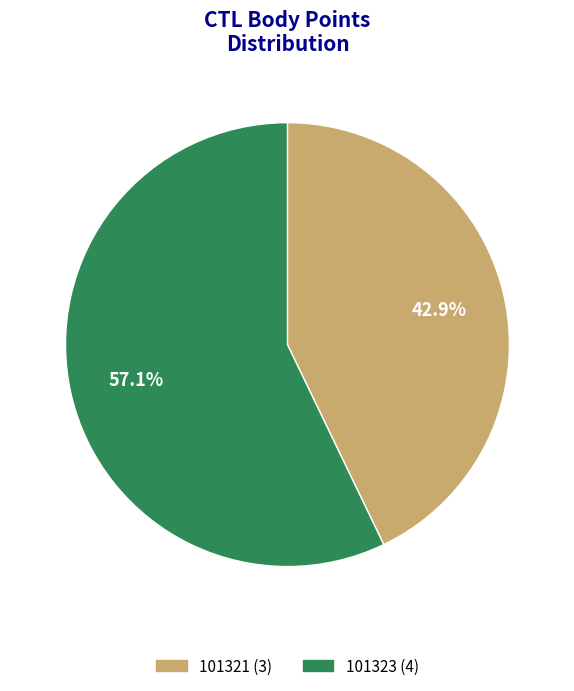

Which has a higher value, 101321 or 101323?

101323